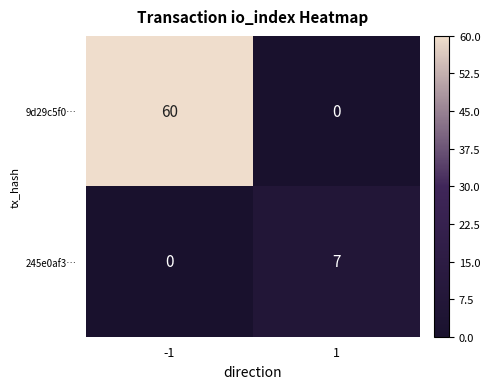

Count the number of categories in the chart.

2